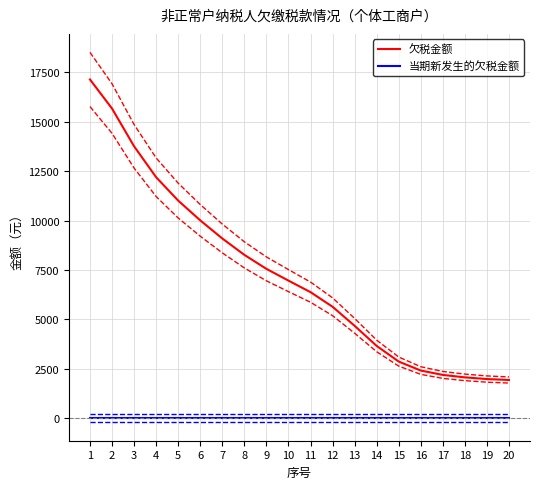

What is the difference between the highest and lowest values at 17?

2192.5